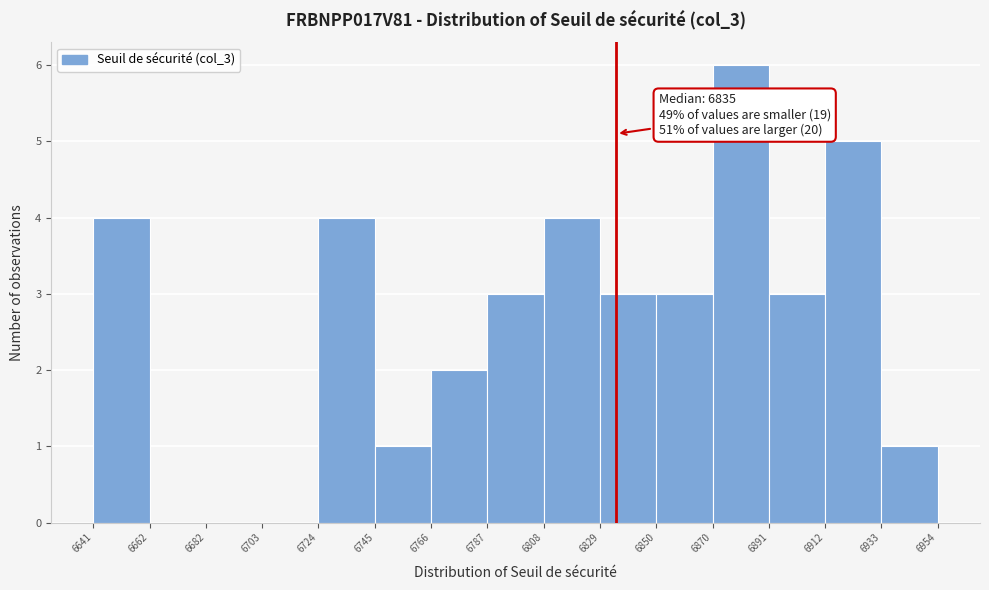

Over which range of the x-axis is the bar tallest?

6870 to 6891